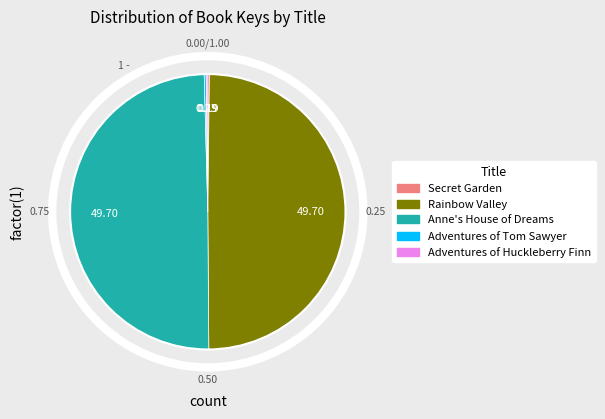

To the nearest percent, what is the combined percentage of Rainbow Valley and Adventures of Huckleberry Finn?

50%